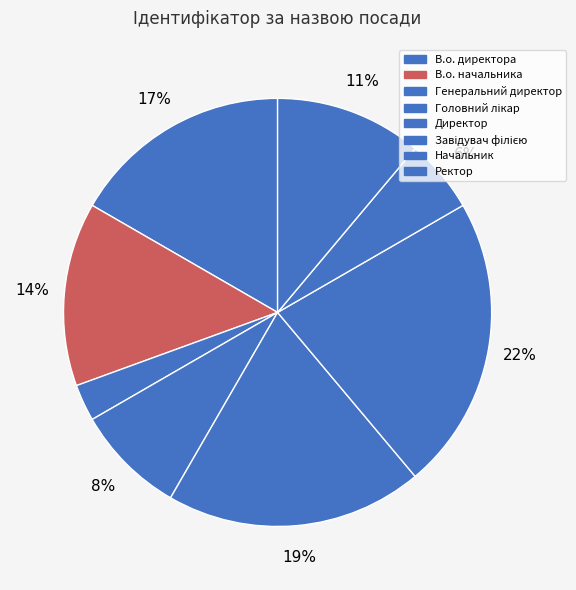

Which category has the biggest portion of the pie?

Завідувач філією